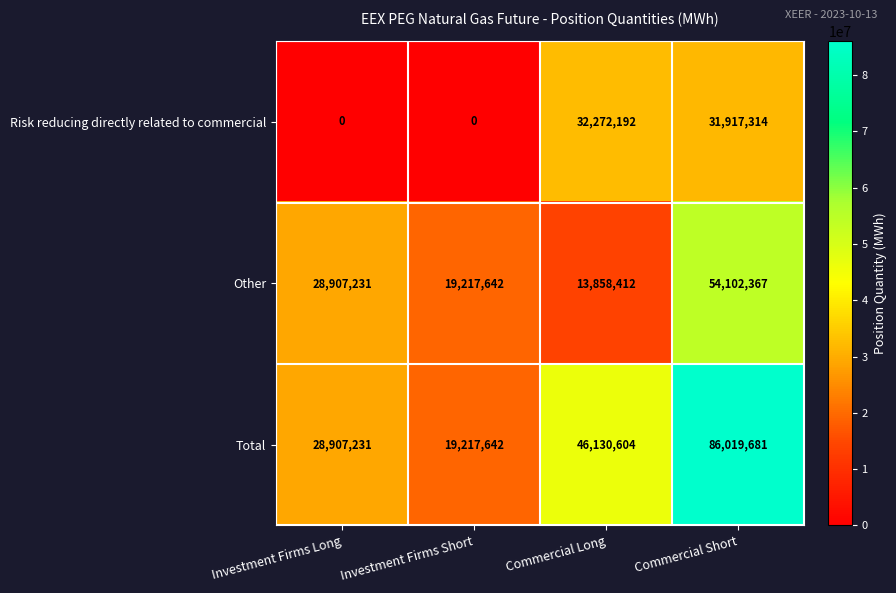

What is the difference between the Other values at Investment Firms Long and Investment Firms Short?

9689589